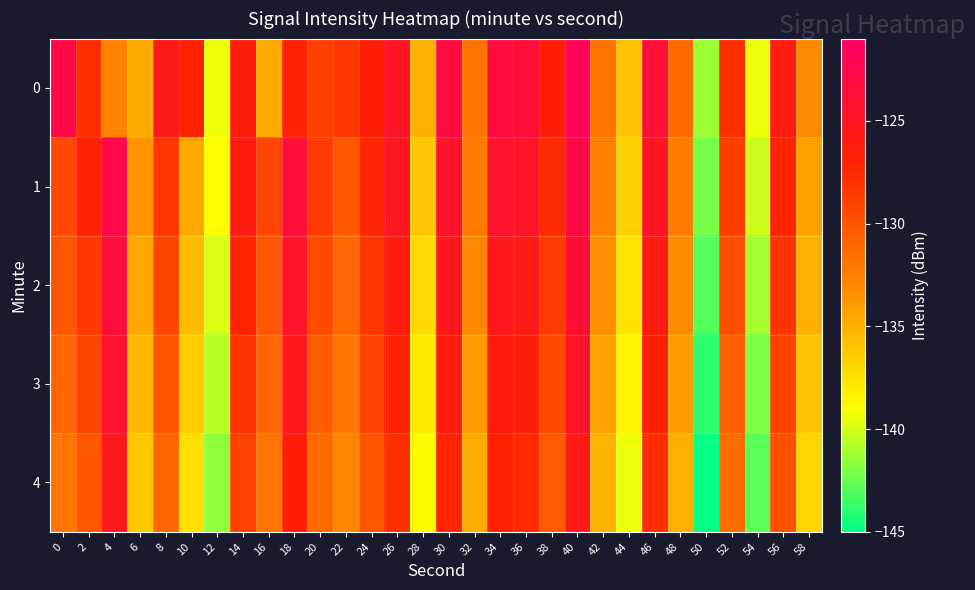

How many data points does each series have?

30